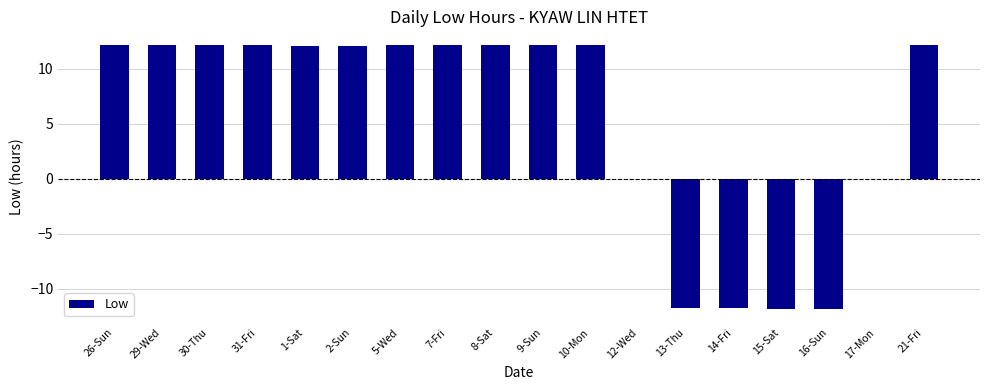

How many distinct data groups are displayed?

1